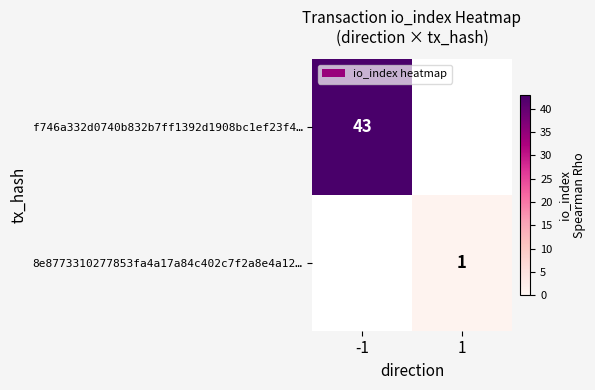

The value of f746a332d0740b832b7ff1392d1908bc1ef23f4… at -1 is 43. True or false?

True